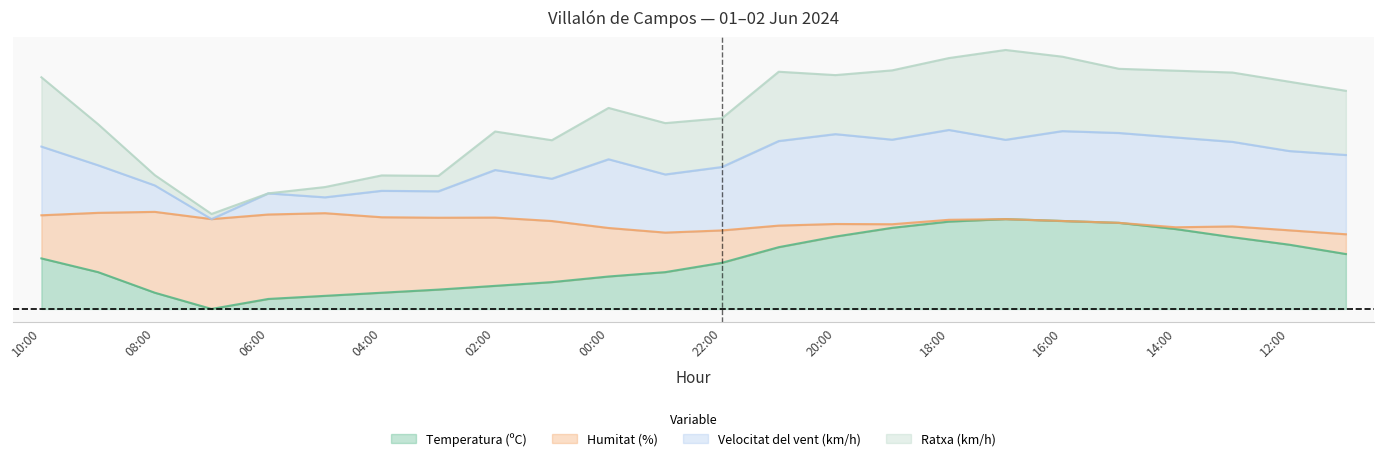

Does the chart display data point markers on the line(s)?

No